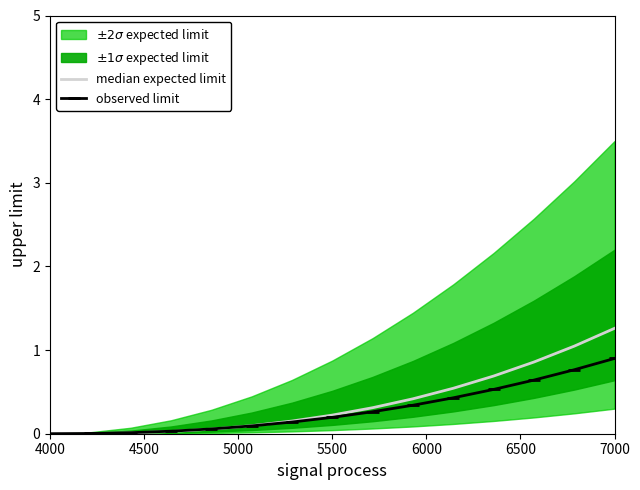

Which category has the lowest value across all series?

4000